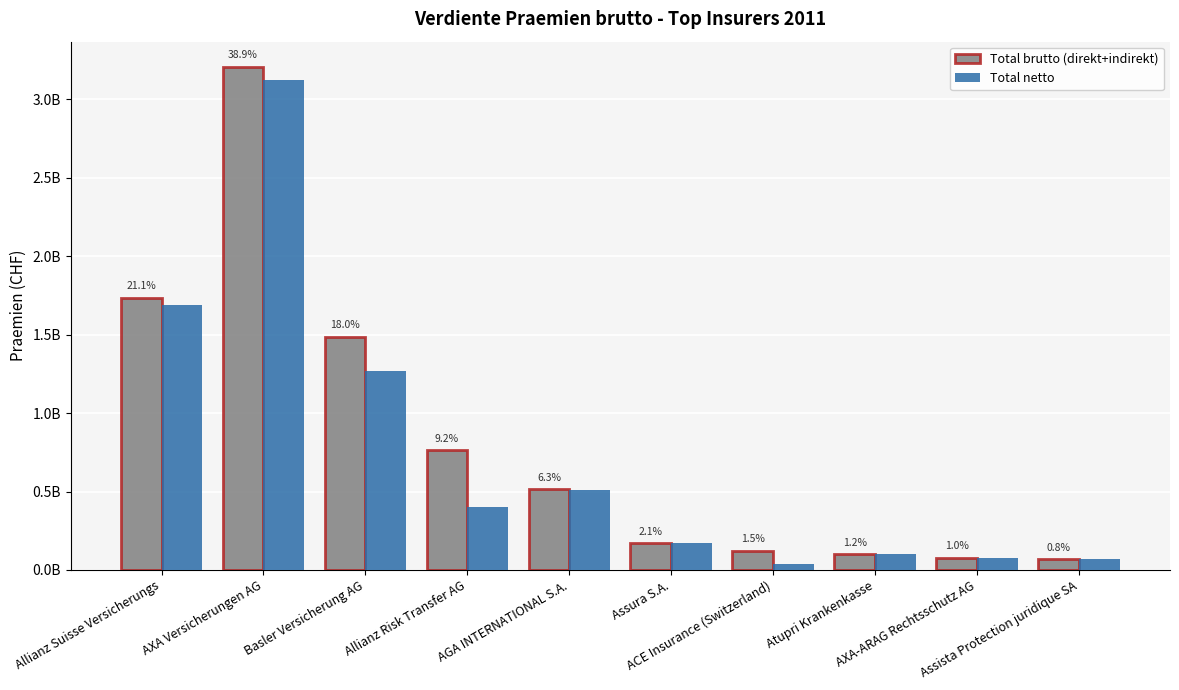

Is the value of Total brutto (direkt+indirekt) at ACE Insurance (Switzerland) greater than the value of Total netto at Allianz Suisse Versicherungs?

No